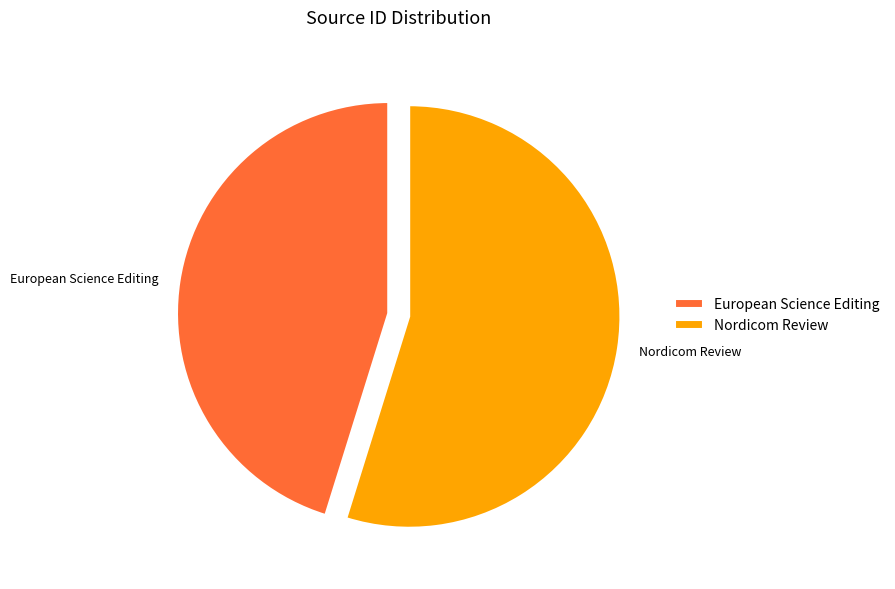

Is the sum of Nordicom Review and European Science Editing greater than half?

Yes